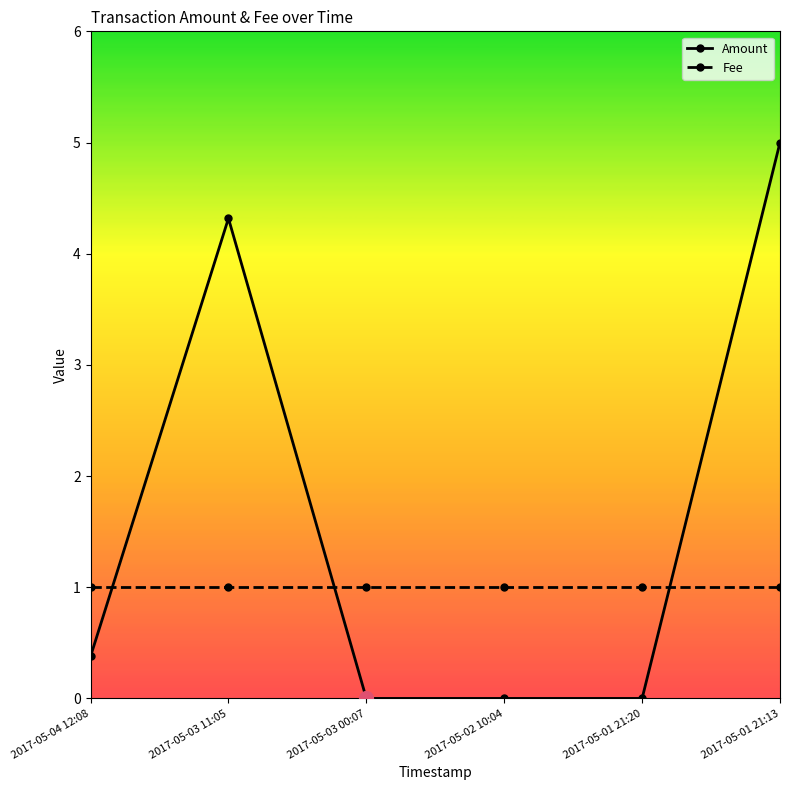

List the series in order of their overall mean, highest first.

Amount, Fee